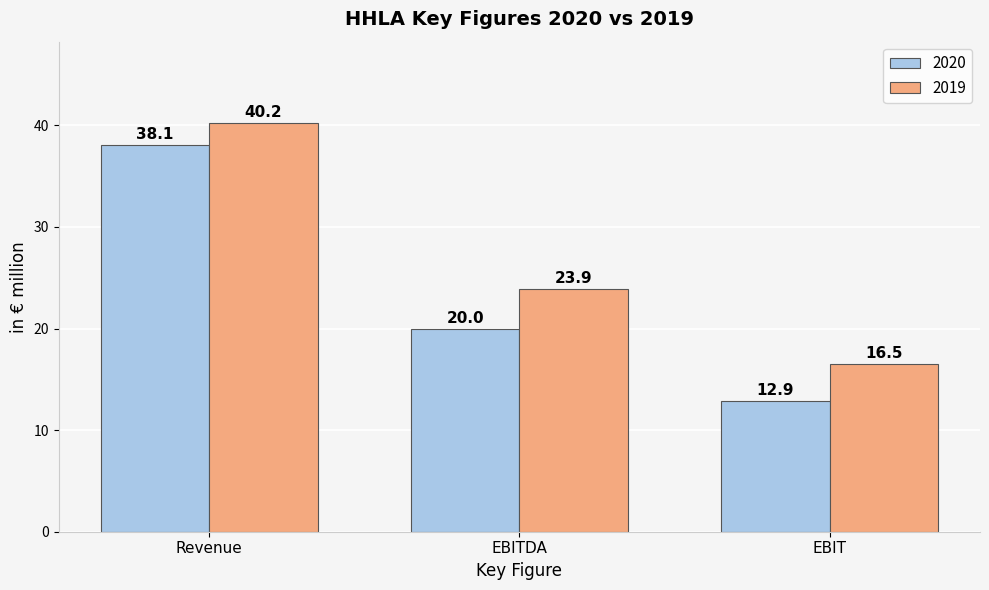

What is the lowest value of the 2020 series?

12.9